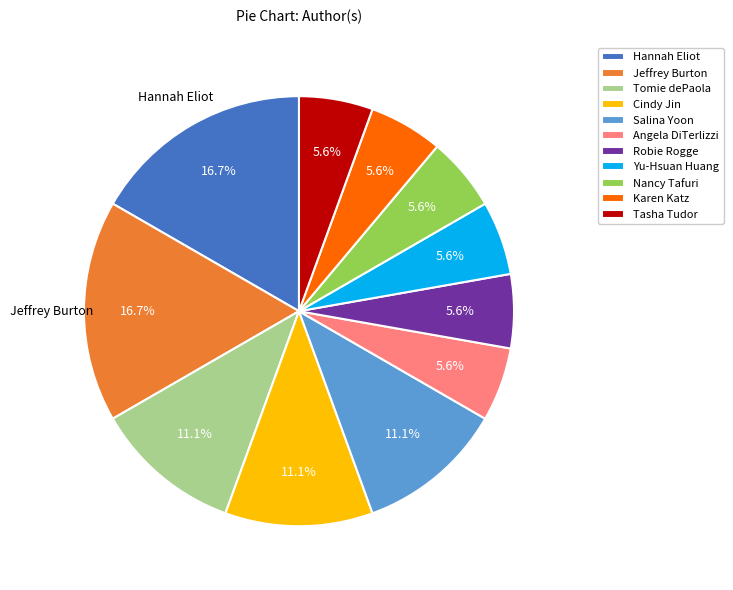

Approximately how many times larger is the value at Angela DiTerlizzi compared to Jeffrey Burton?

0.3